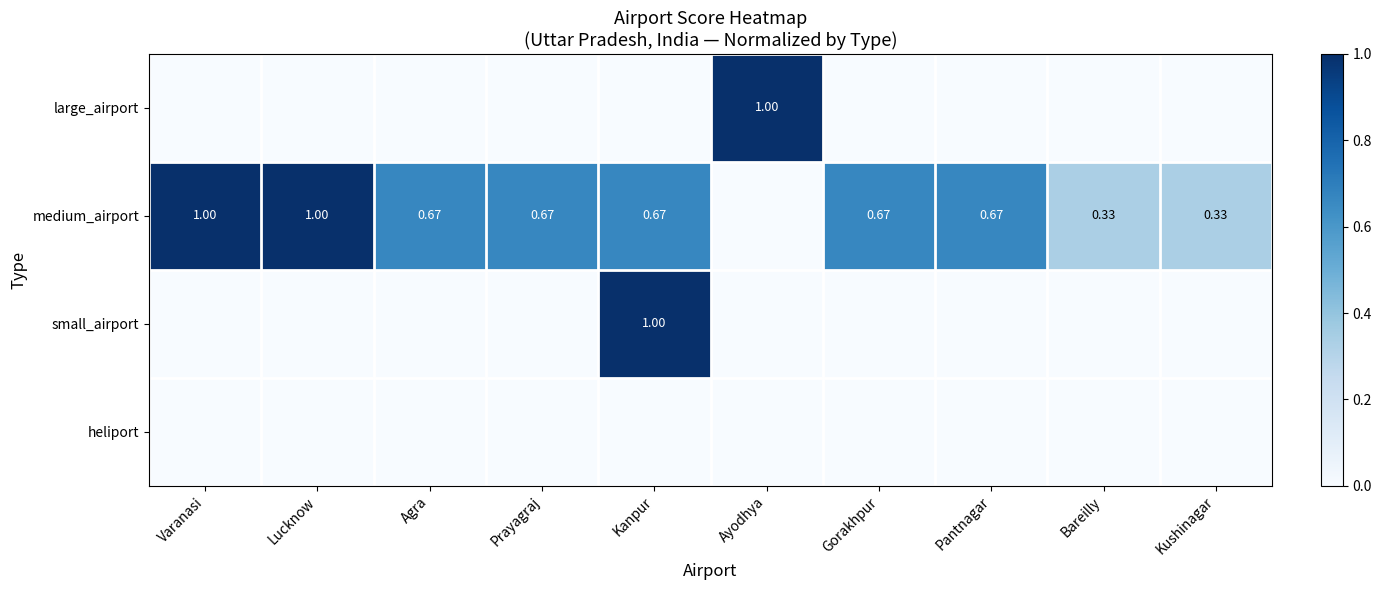

Which series has the largest total across all categories?

medium_airport